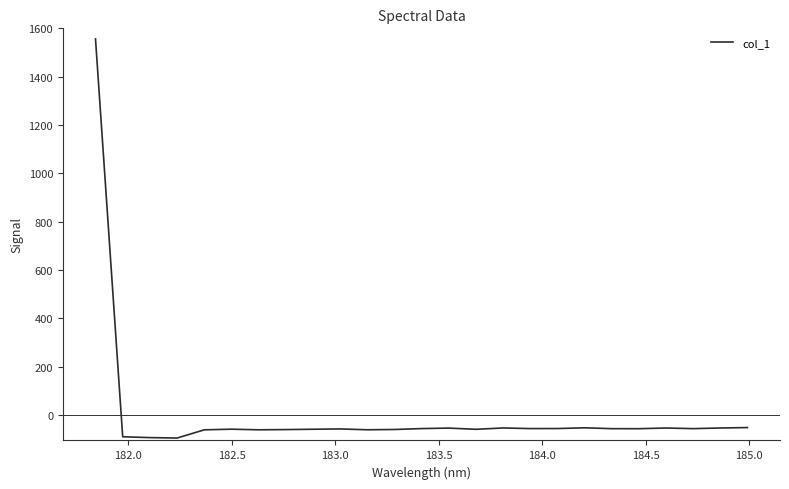

What is the difference between the maximum and minimum values?

1651.2